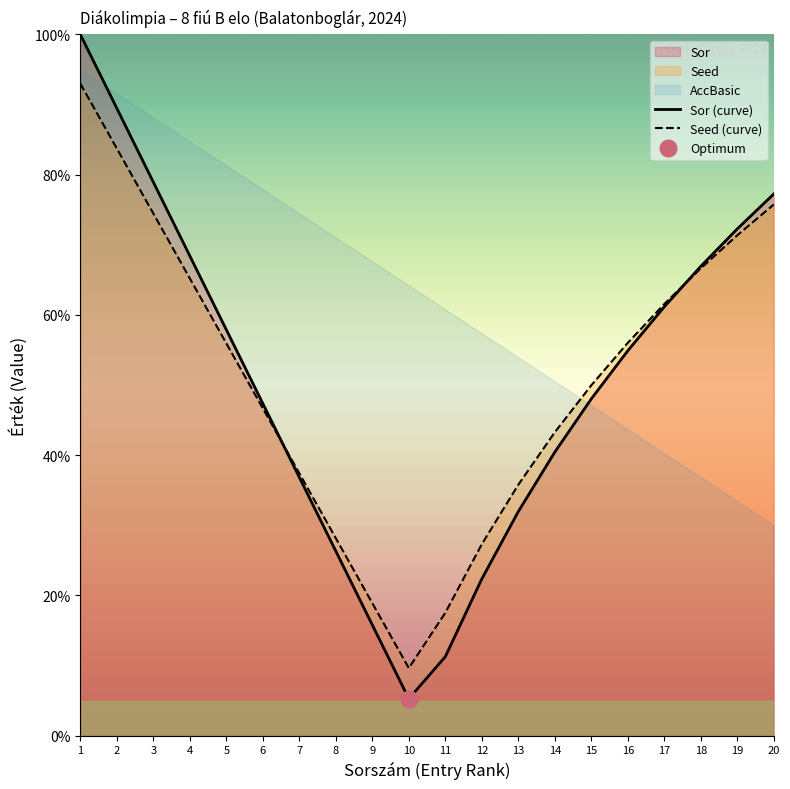

What is the difference between the Seed (curve) values at 1 and 14?

49.7